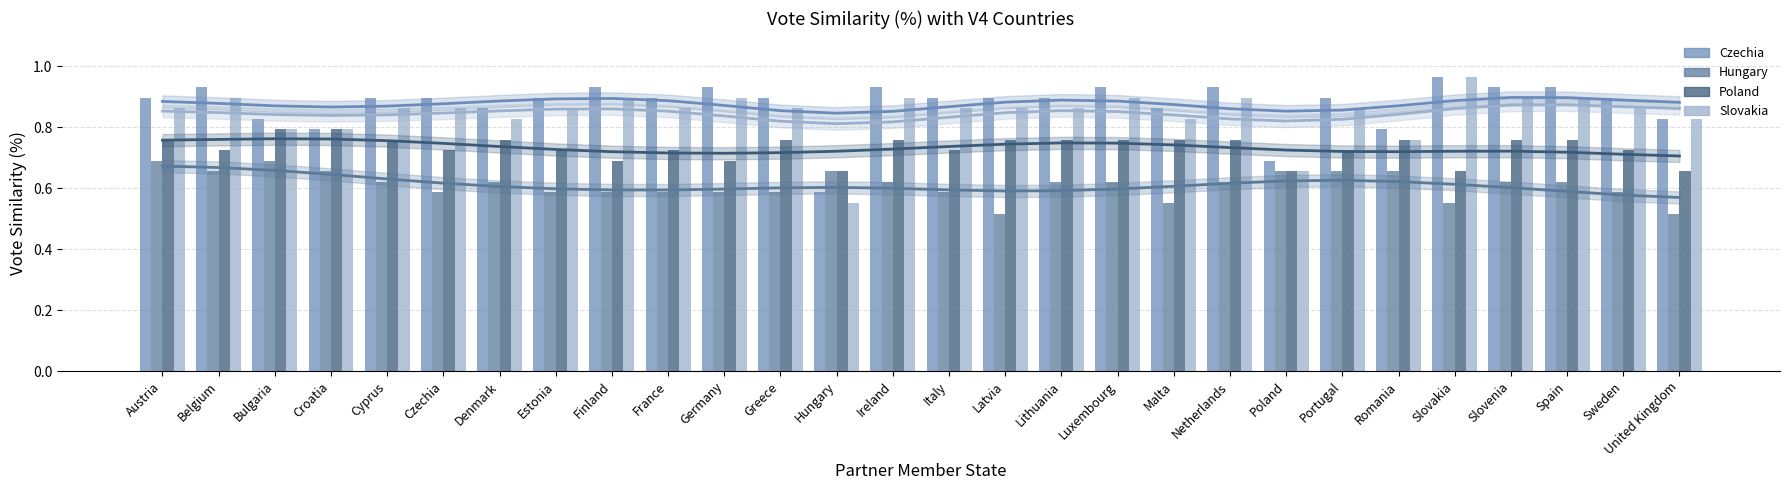

Rank the series at Poland from highest to lowest value.

Czechia, Hungary, Poland, Slovakia